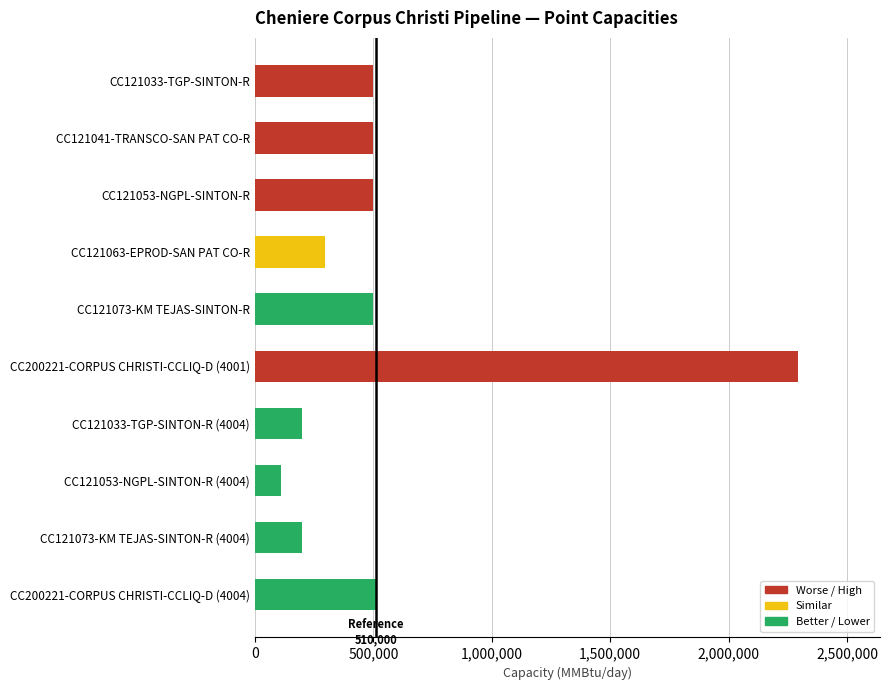

Is it true that the value at CC121053-NGPL-SINTON-R is 124926?

False